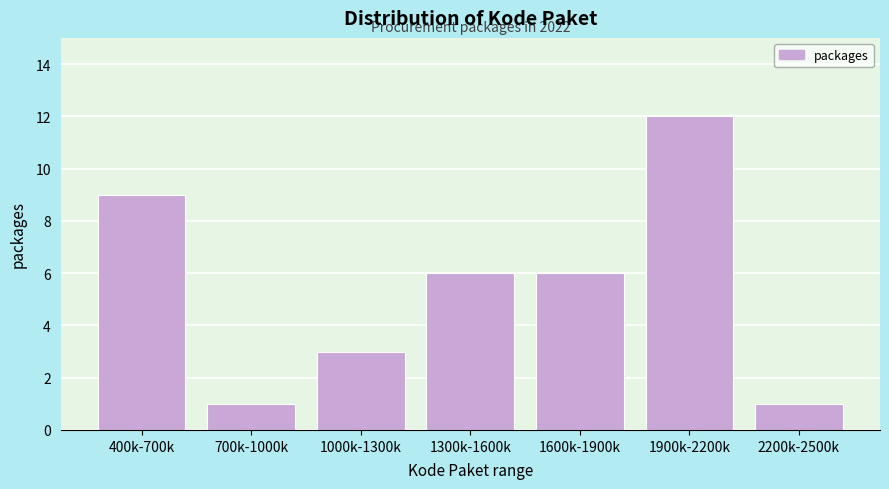

Reading left to right, transcribe all the data shown in this chart.

9	1	3	6	6	12	1